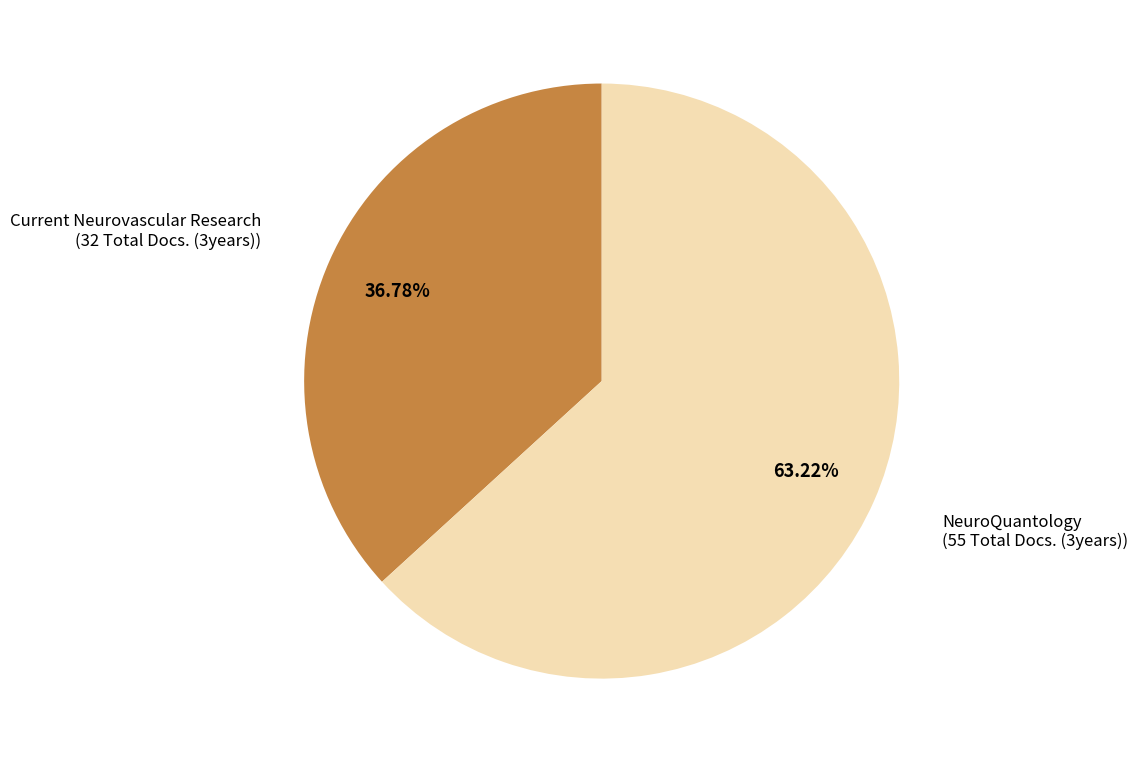

Is there any slice that represents more than half of the pie?

Yes